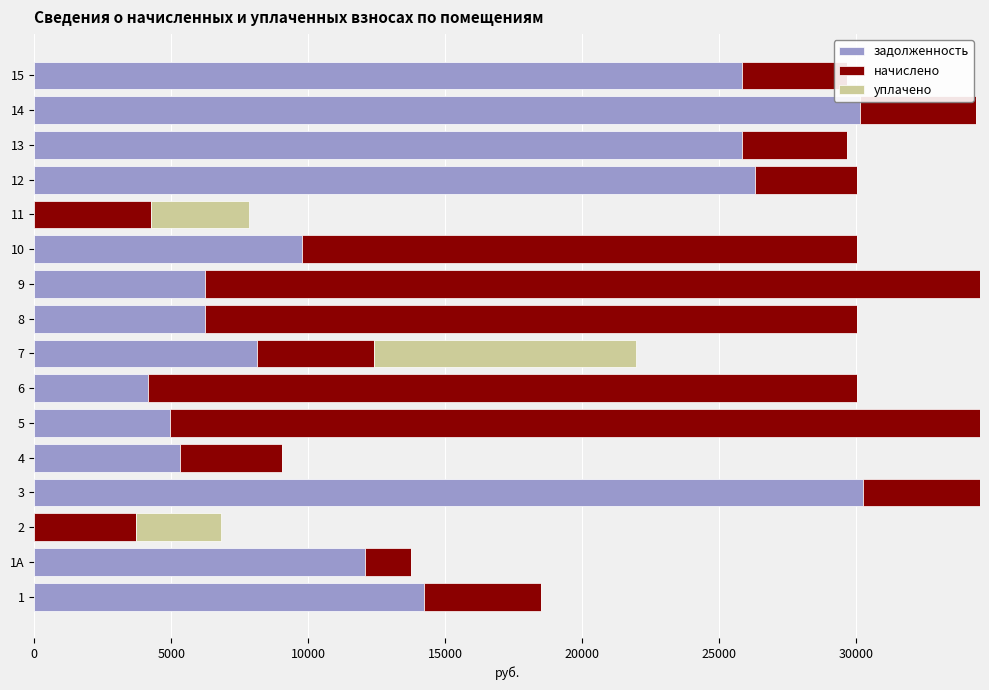

How many groups of bars are there?

16